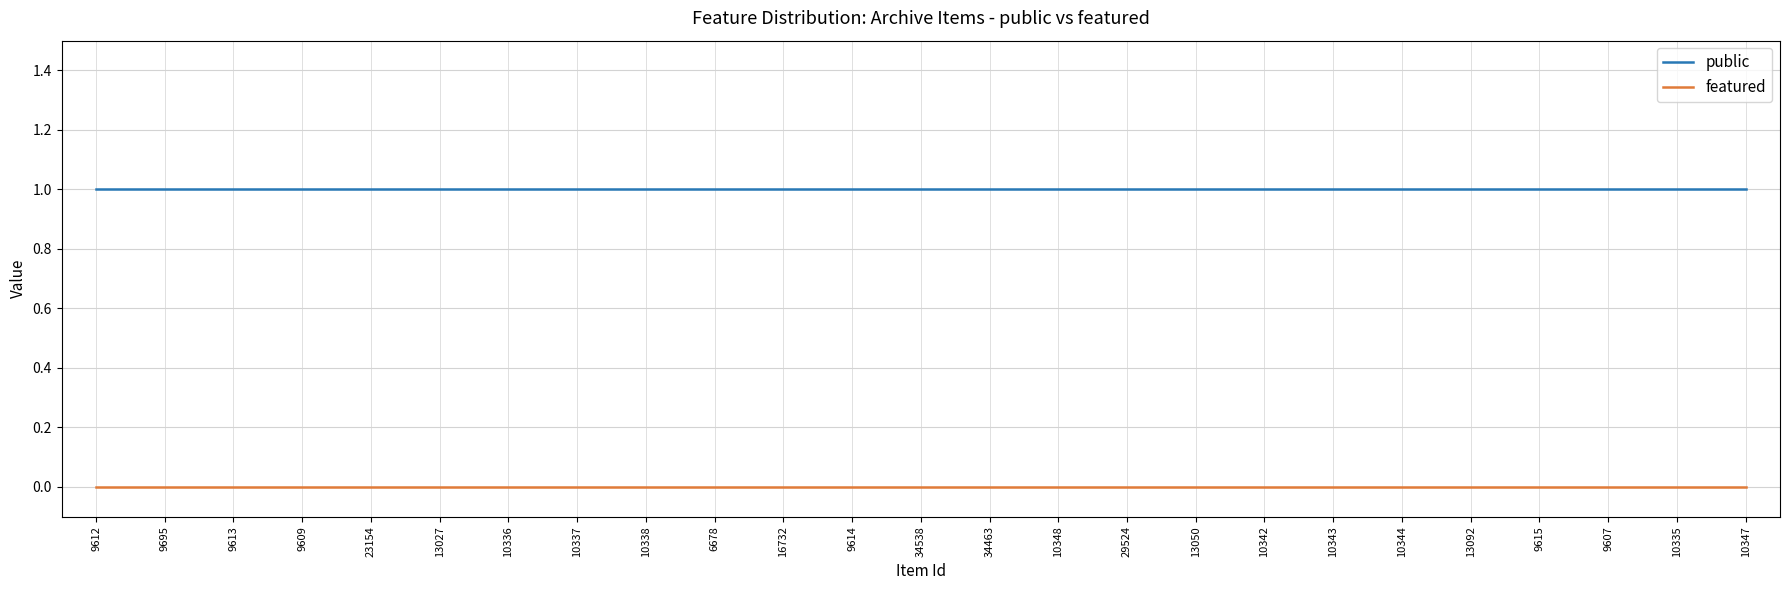

What position from the left is 13027?

6